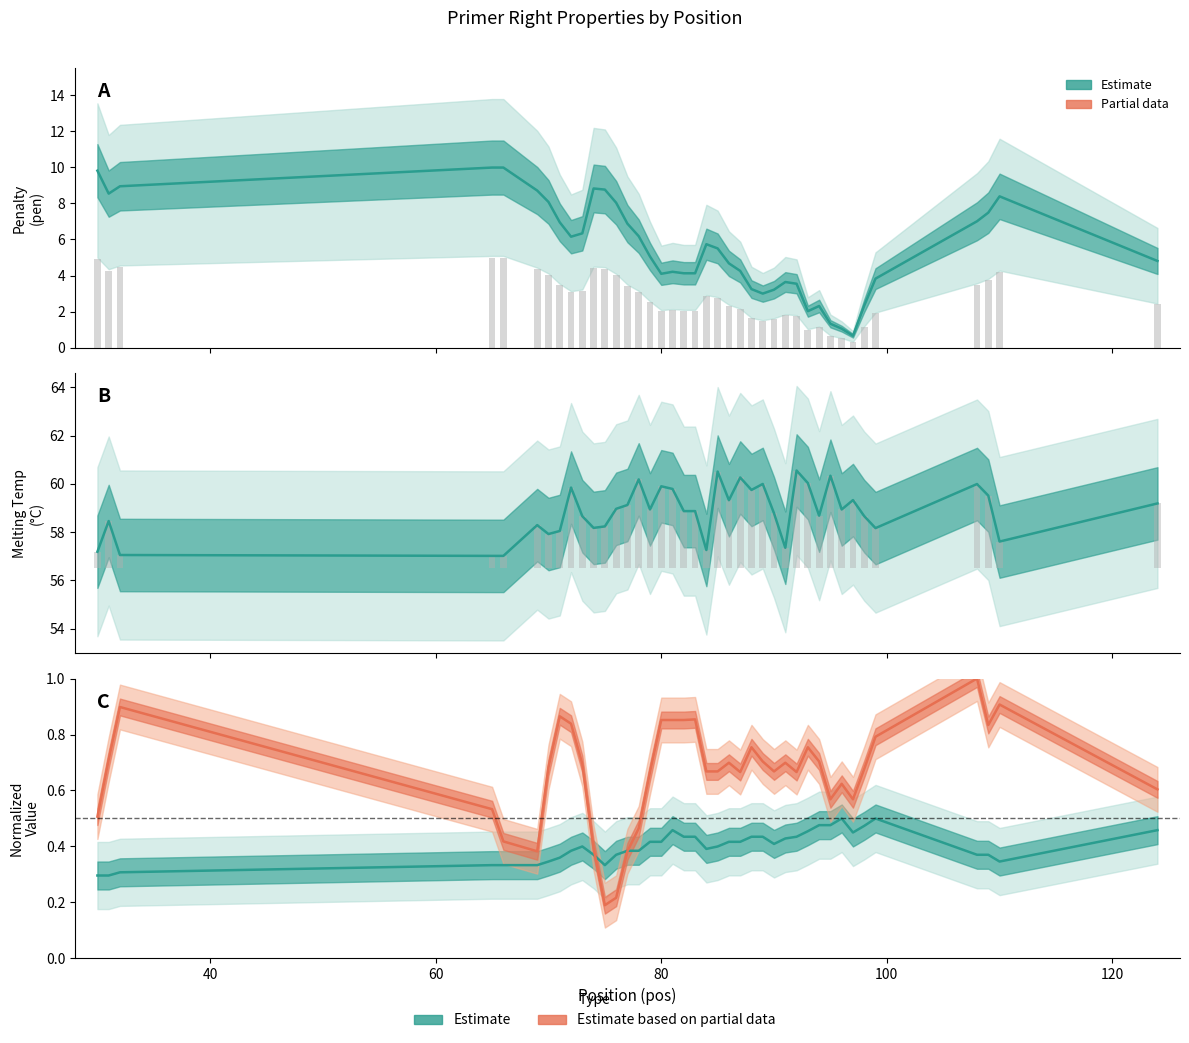

At how many categories does at least one series exceed 20?

40